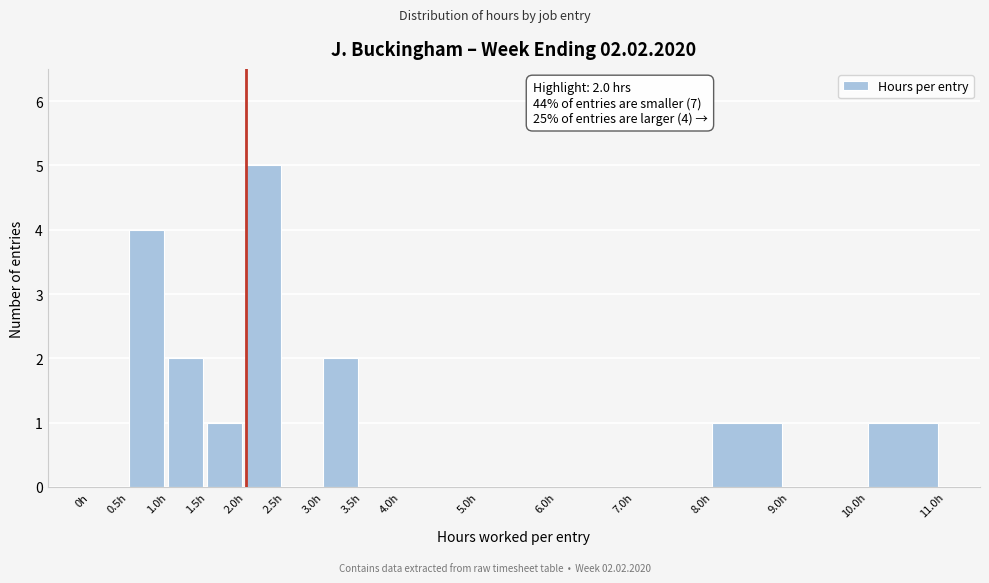

Over which range of the x-axis is the bar tallest?

2.0 to 2.5